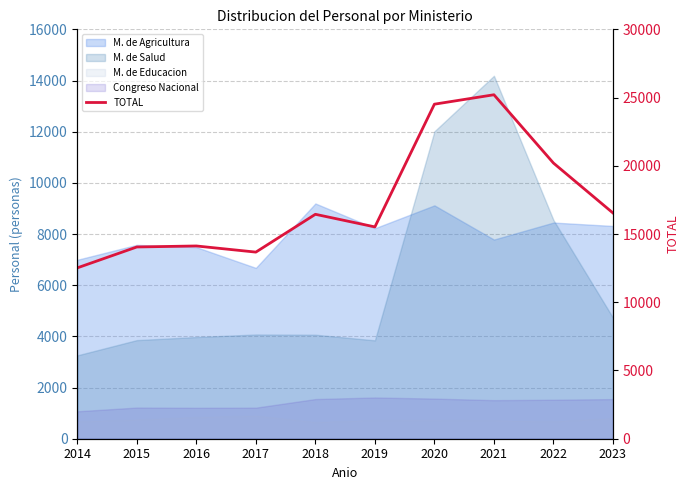

What is the value of the 8th point from the left?

25206